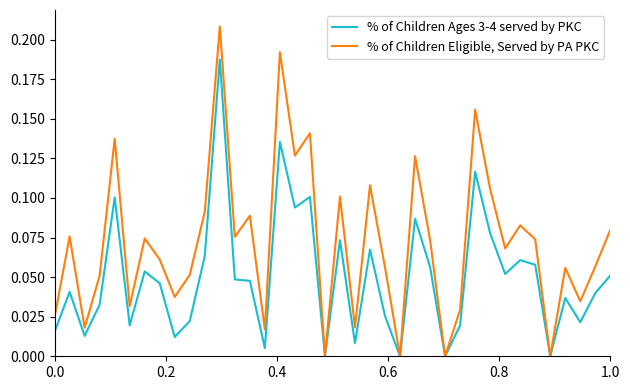

Rank the series by their average value, from lowest to highest.

% of Children Ages 3-4 served by PKC, % of Children Eligible, Served by PA PKC